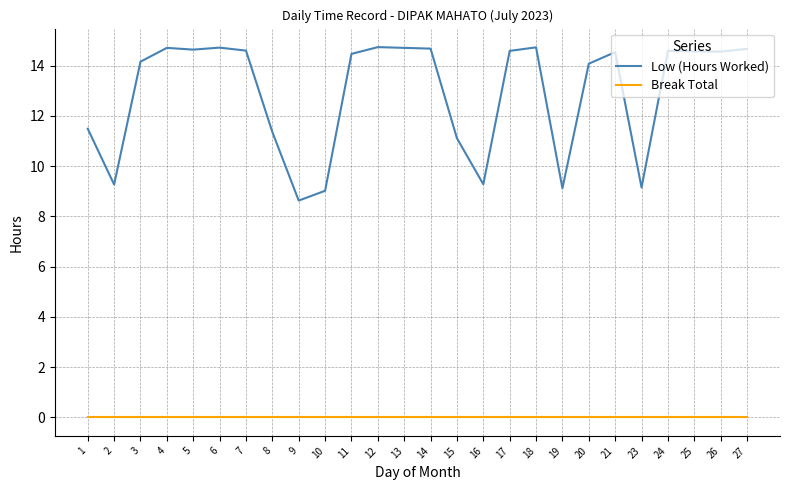

True or false: Break Total and Low (Hours Worked) cross at least once.

False